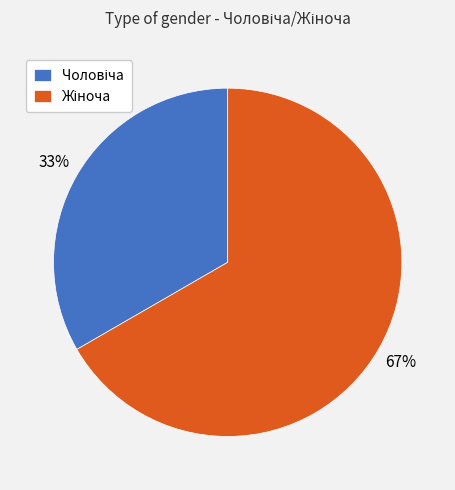

Does any single category account for the majority?

Yes